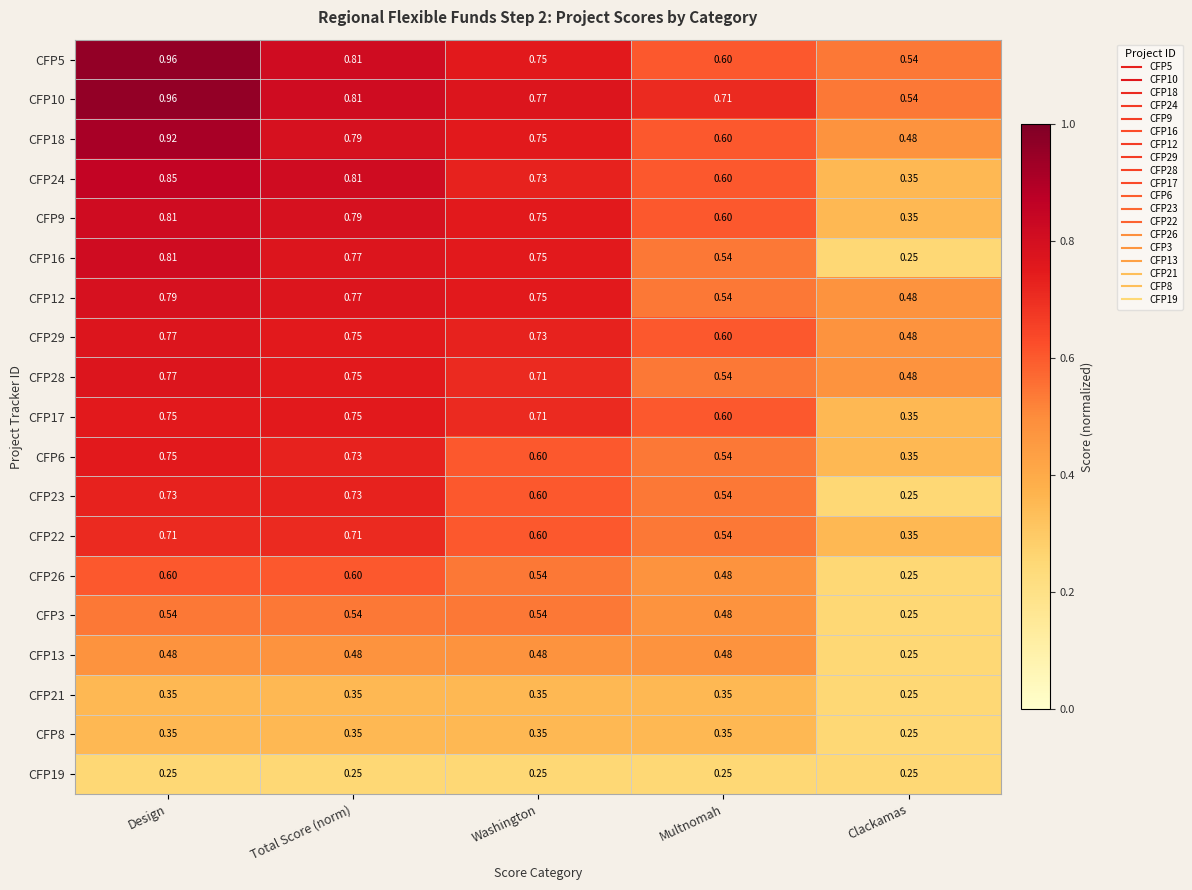

Which category has the highest value in the CFP16 series?

Design